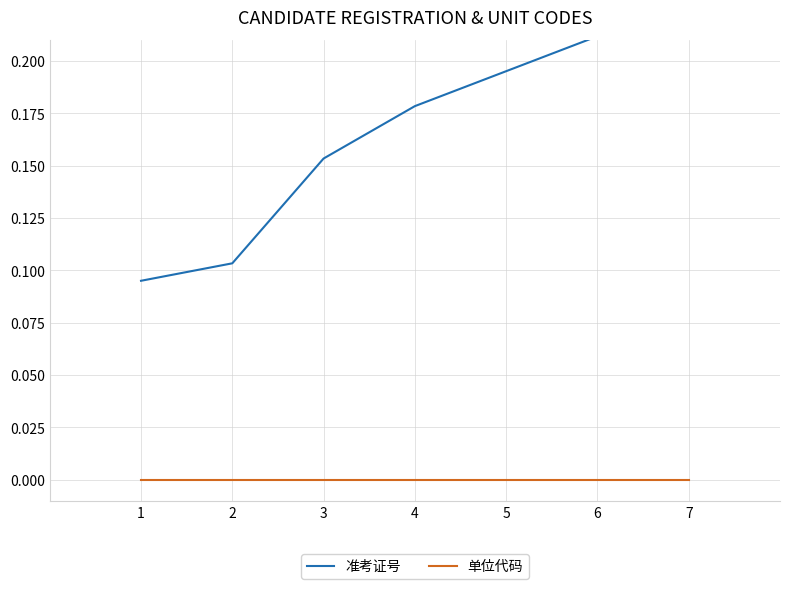

True or false: 准考证号 has more than 2 interior local peaks.

False